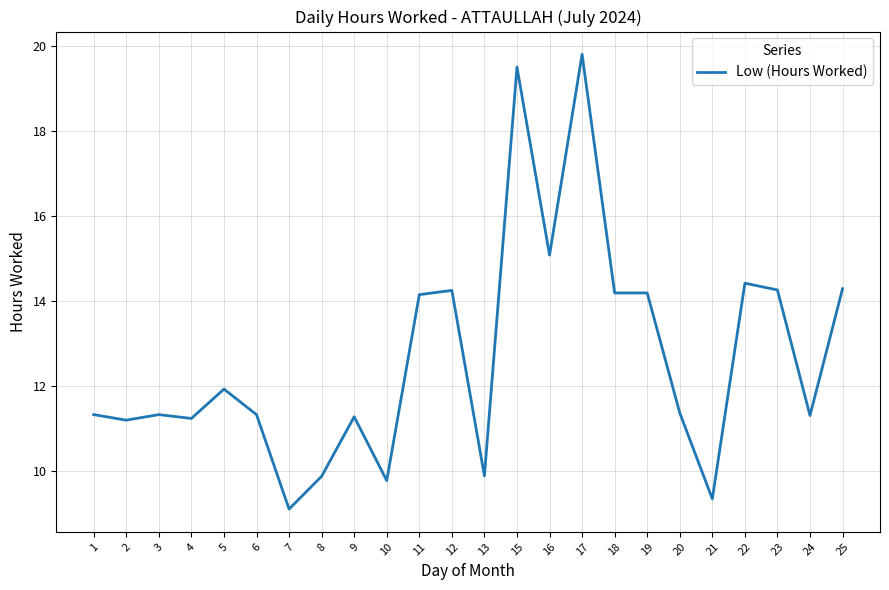

Does the chart display data point markers on the line(s)?

No